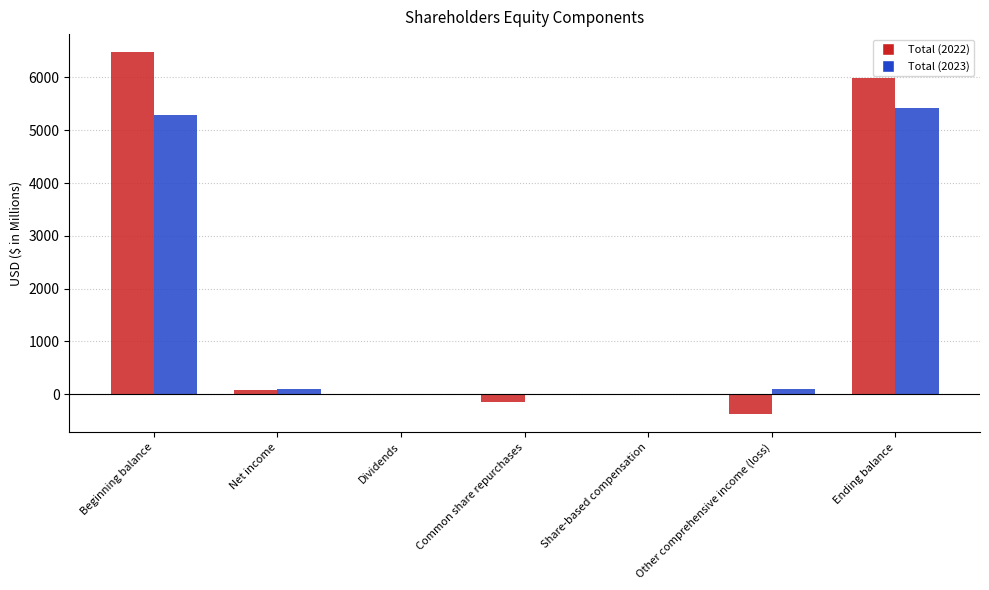

The value of Total (2022) at Common share repurchases is -155. True or false?

True